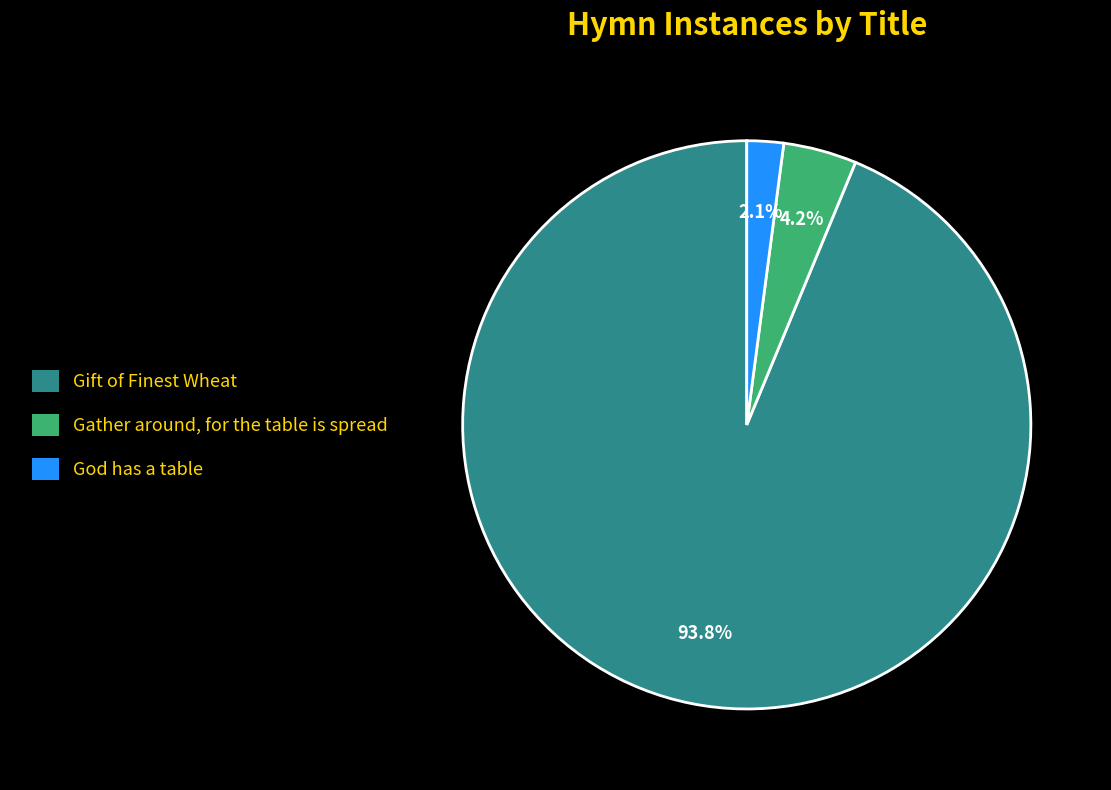

True or false: Gift of Finest Wheat accounts for 89% of the total.

False